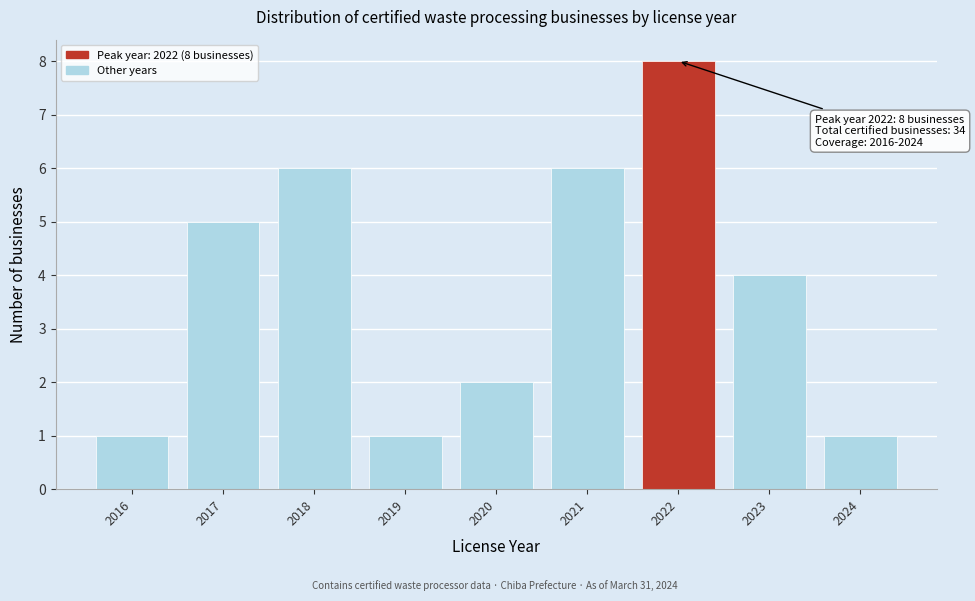

Reading right to left, list all the values displayed in this chart.

1	4	8	6	2	1	6	5	1